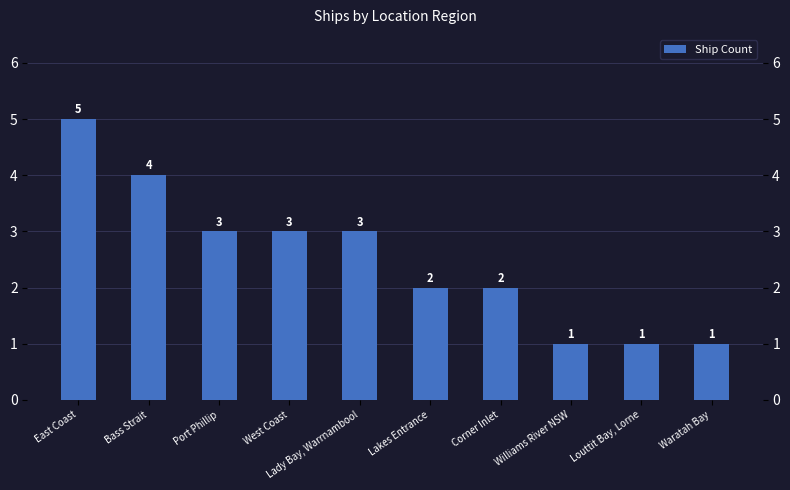

What is the value of the 9th bar from the left?

1